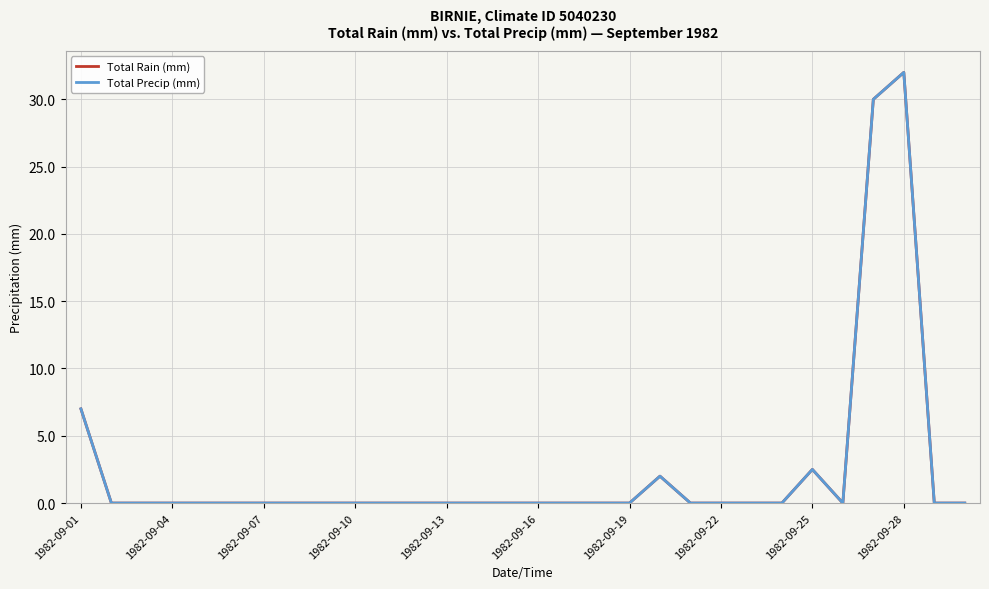

Reading left to right, extract all data points from this chart.

Total Rain (mm): 7.0	0.0	0.0	0.0	0.0	0.0	0.0	0.0	0.0	0.0	0.0	0.0	0.0	0.0	0.0	0.0	0.0	0.0	0.0	2.0	0.0	0.0	0.0	0.0	2.5	0.0	30.0	32.0	0.0	0.0
Total Precip (mm): 7.0	0.0	0.0	0.0	0.0	0.0	0.0	0.0	0.0	0.0	0.0	0.0	0.0	0.0	0.0	0.0	0.0	0.0	0.0	2.0	0.0	0.0	0.0	0.0	2.5	0.0	30.0	32.0	0.0	0.0